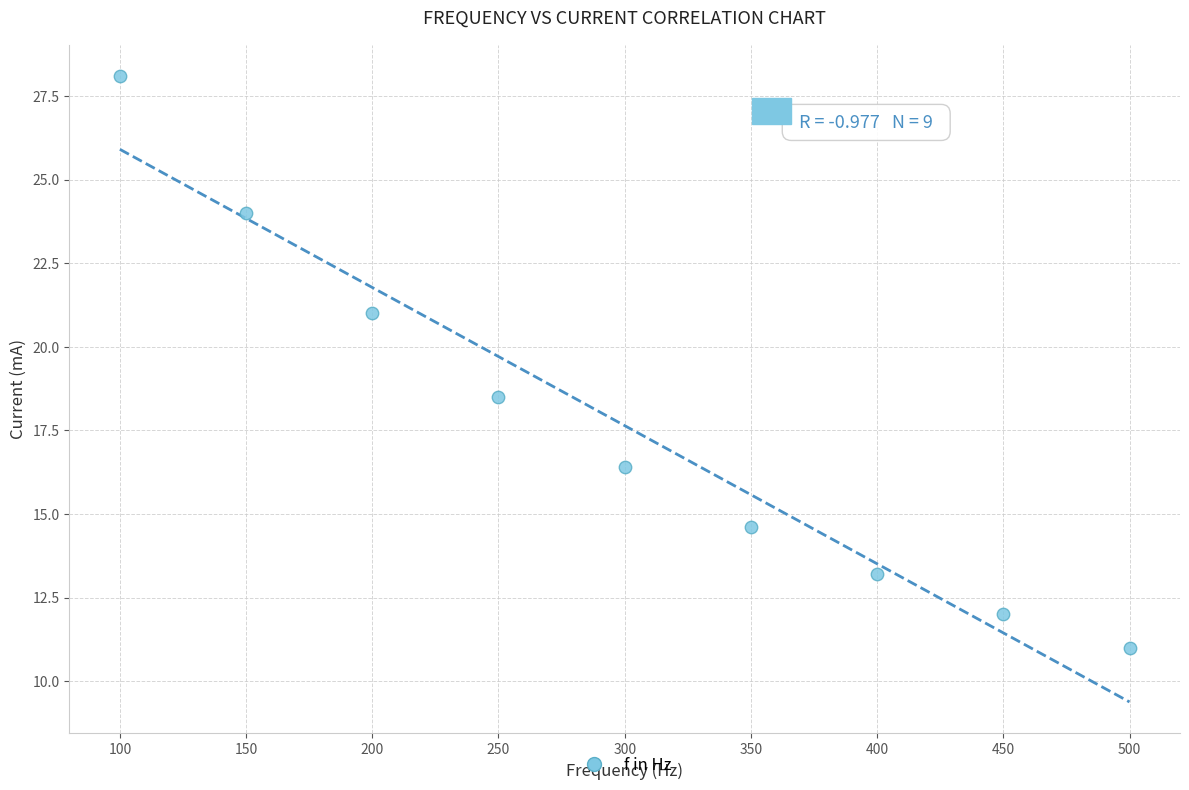

What Y value in the scatter plot is closest to 19?

18.5